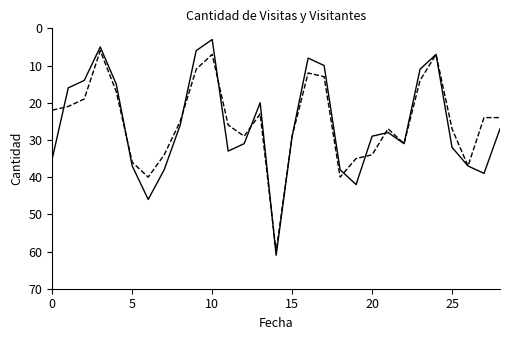

How many series are shown in this chart?

2